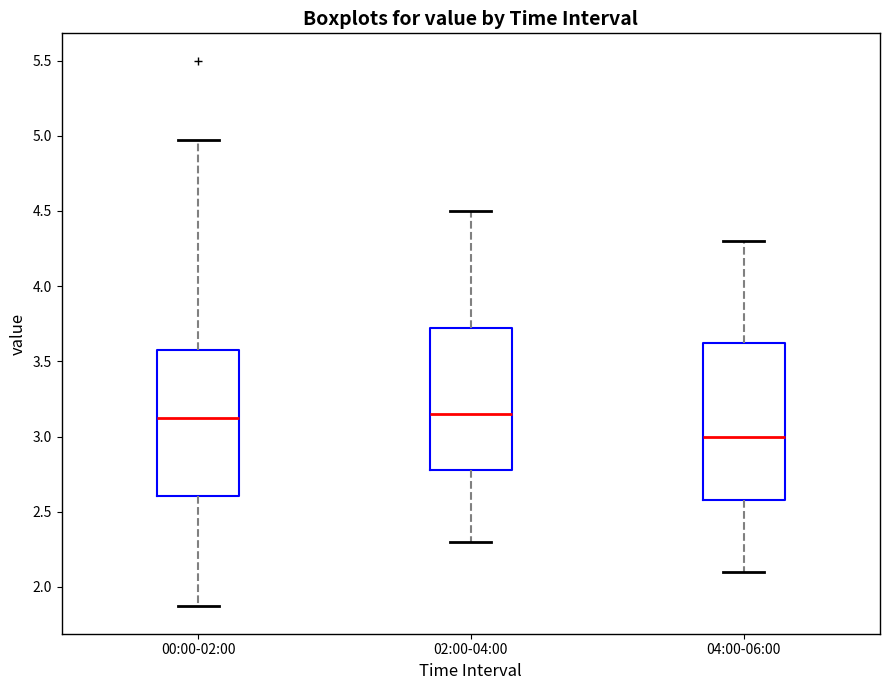

Reading left to right, read every box against the y-axis: the position of its median line, the range the box covers, and the ends of its whiskers. The values are not printed on the chart, so give them approximately, as read against the axis.

00:00-02:00: median 3.10, box 2.60 to 3.60, whiskers 1.85 to 4.95
02:00-04:00: median 3.15, box 2.80 to 3.75, whiskers 2.30 to 4.50
04:00-06:00: median 3.00, box 2.60 to 3.65, whiskers 2.10 to 4.30